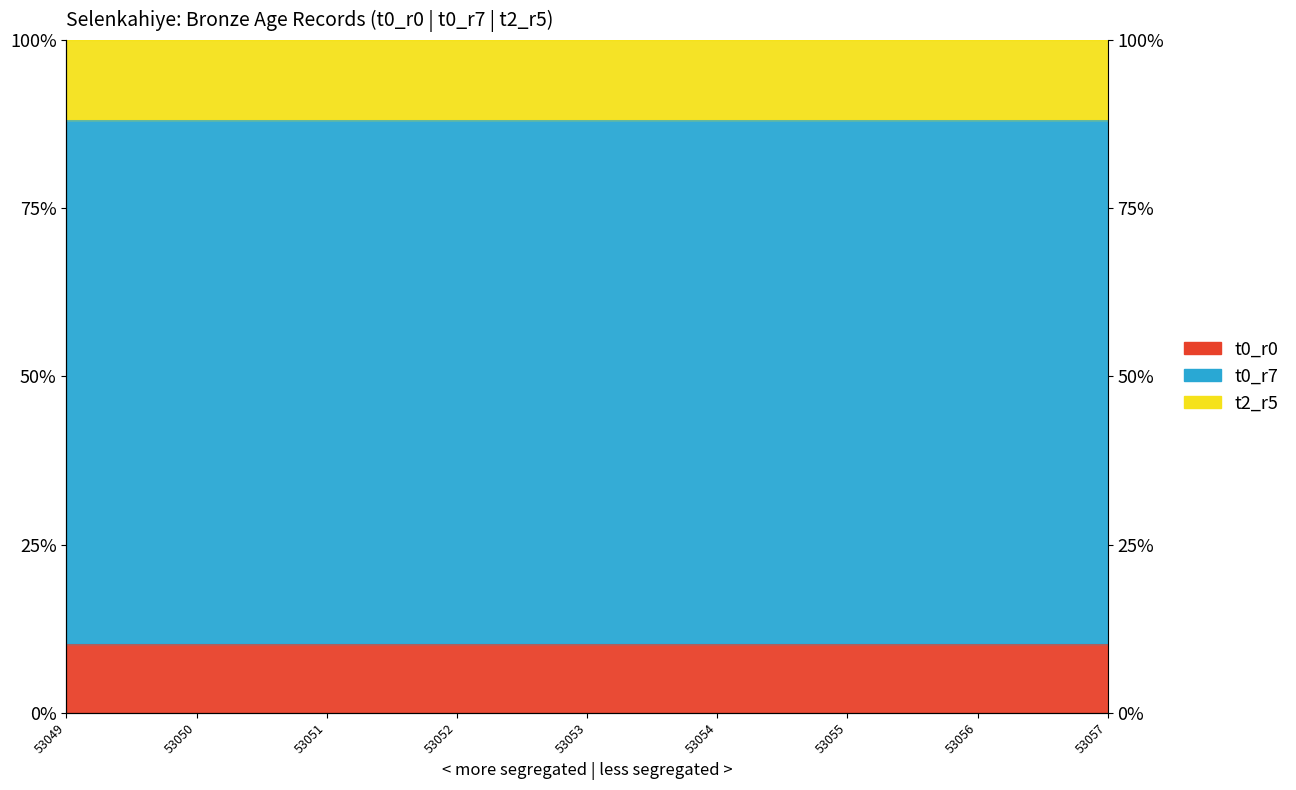

Which has a higher value, 53052 or 53050?

53052